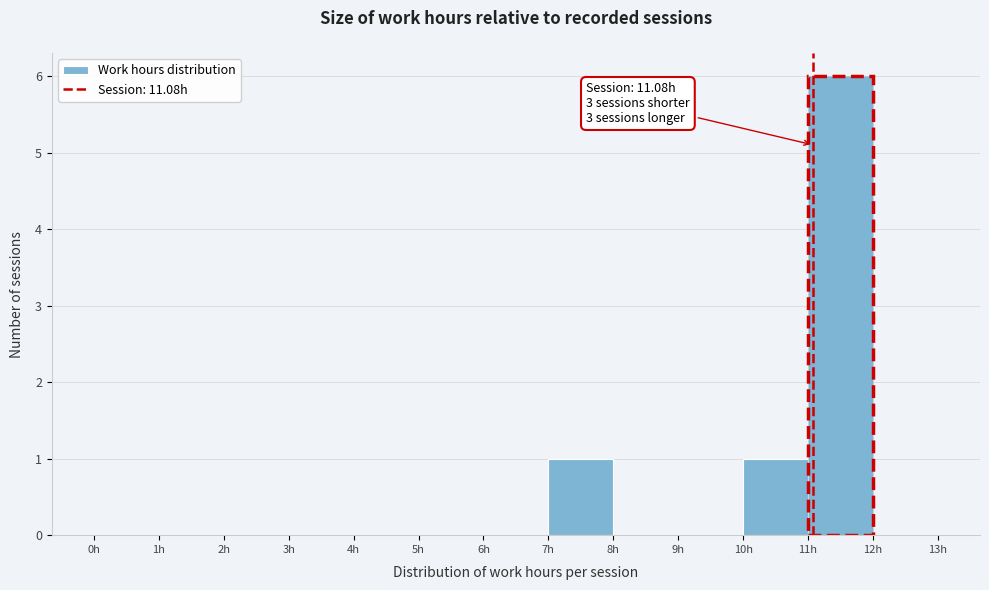

Which range on the x-axis has the tallest bar?

11 to 12